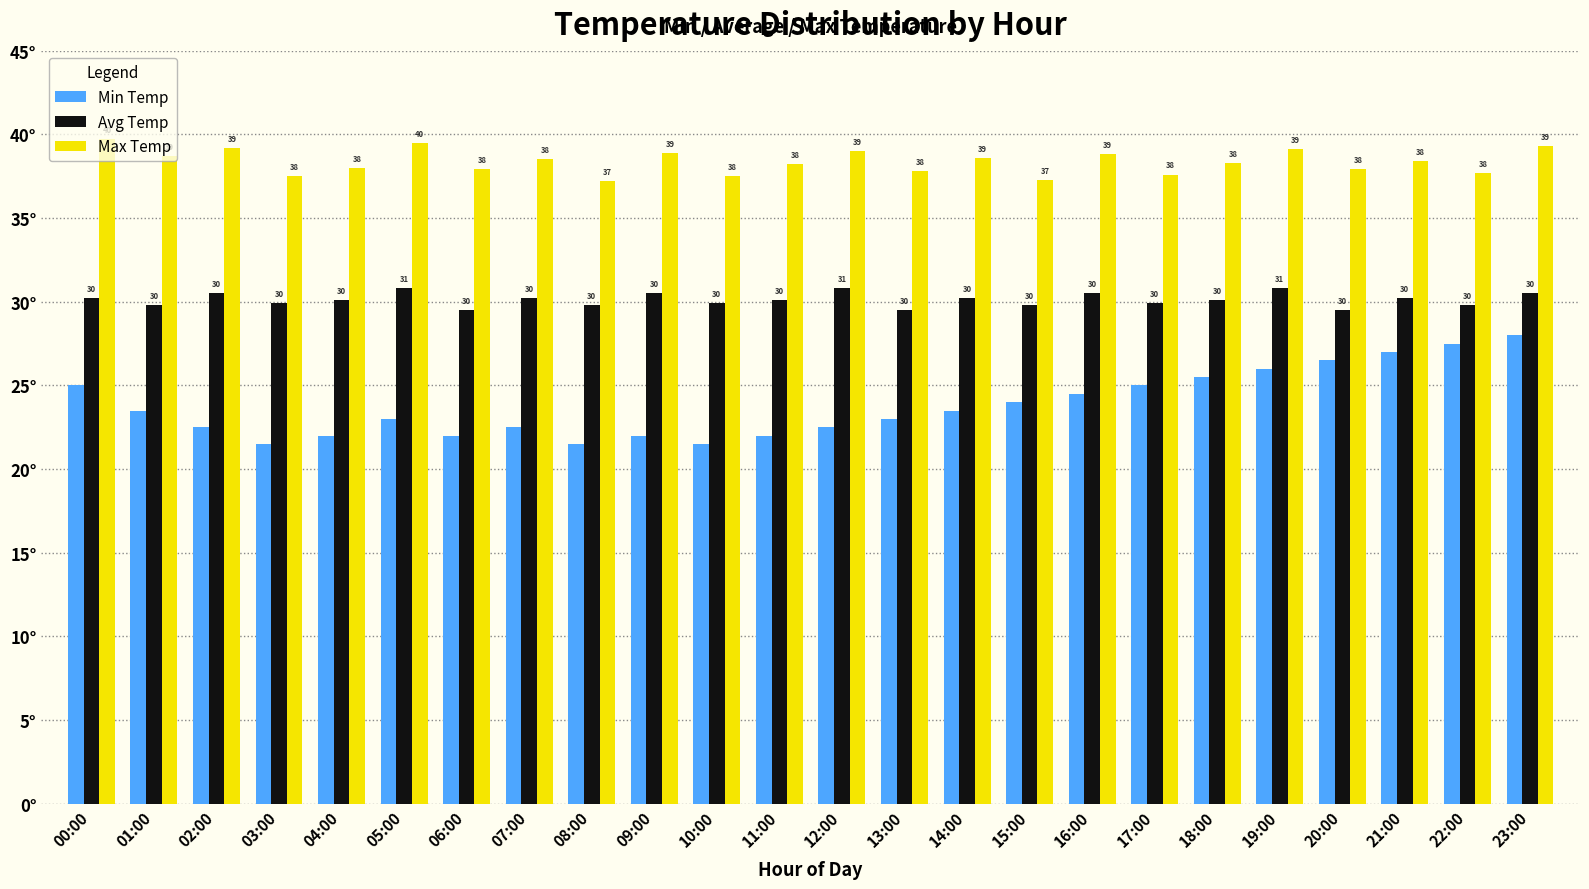

Where does the Avg Temp series first go above 30?

00:00